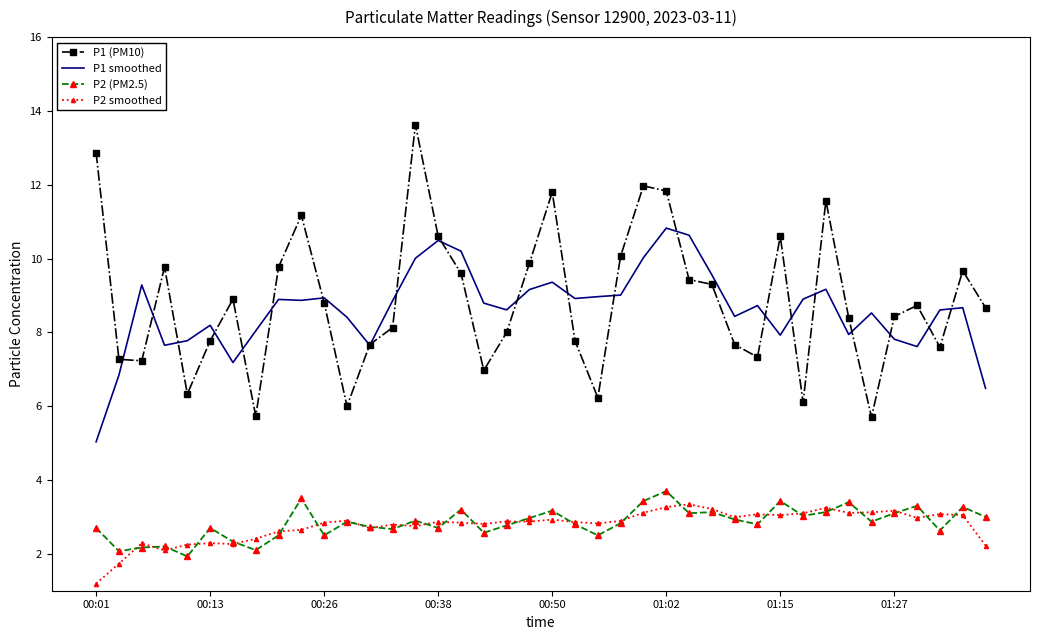

True or false: P2 (PM2.5) and P1 (PM10) cross at least once.

False